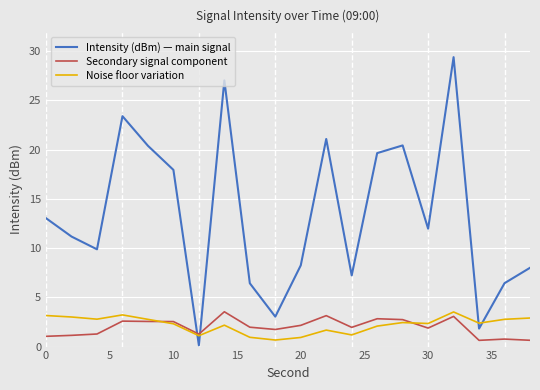

What is the difference between the second highest and second lowest values in the Noise floor variation series?

2.3